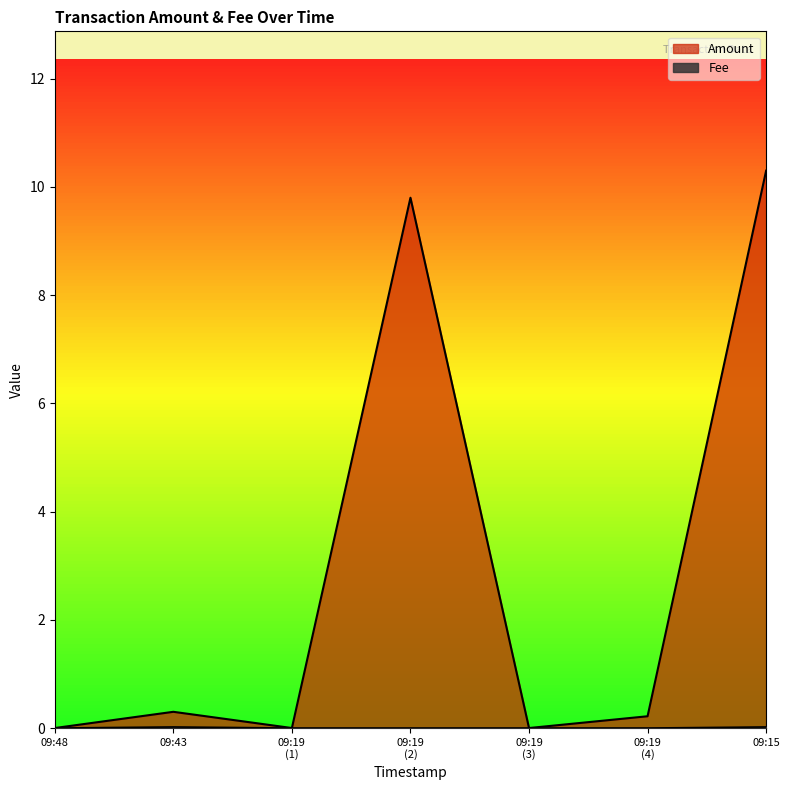

Is it true that Amount equals 0.4 at 09:19 (4)?

False